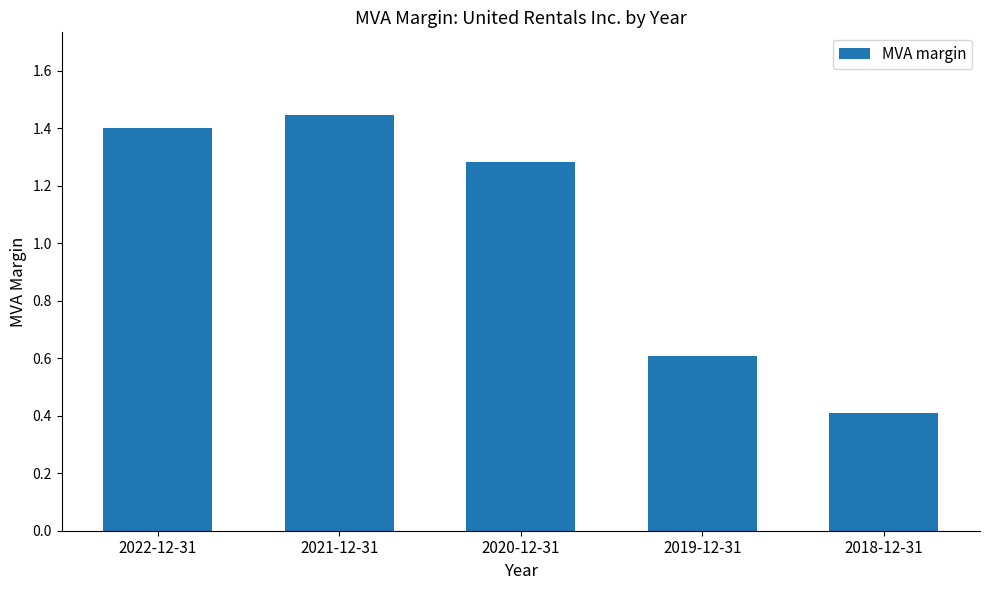

At which category does the chart reach its minimum across all series?

2018-12-31